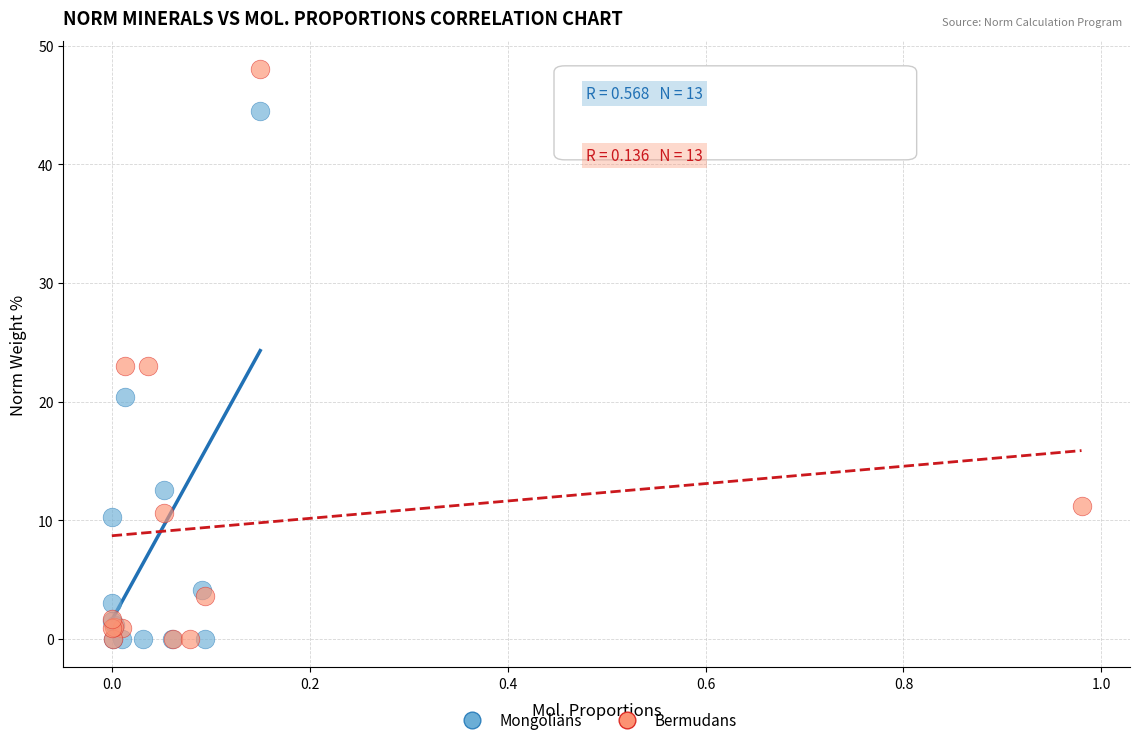

Which series contains the highest Y value?

Bermudans